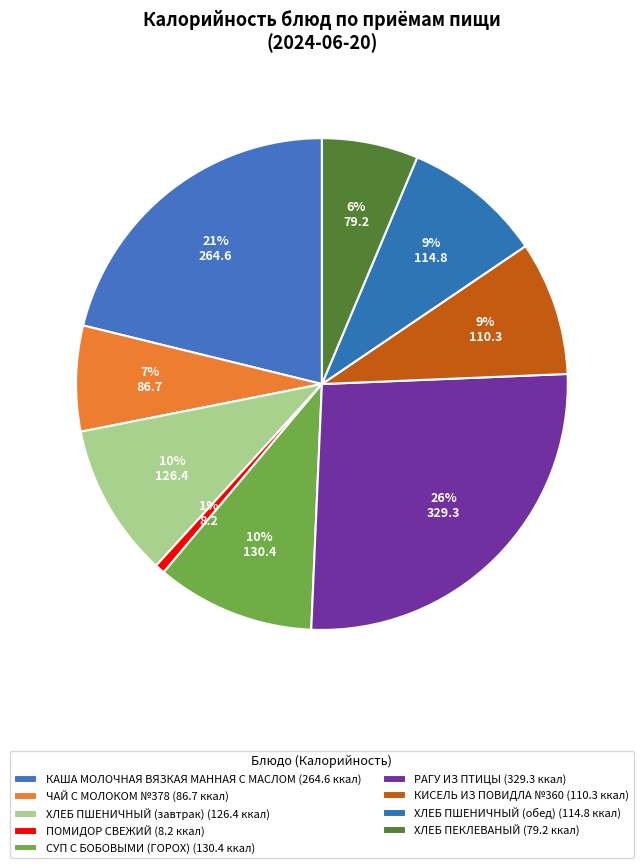

Which slice is the smallest?

ПОМИДОР СВЕЖИЙ